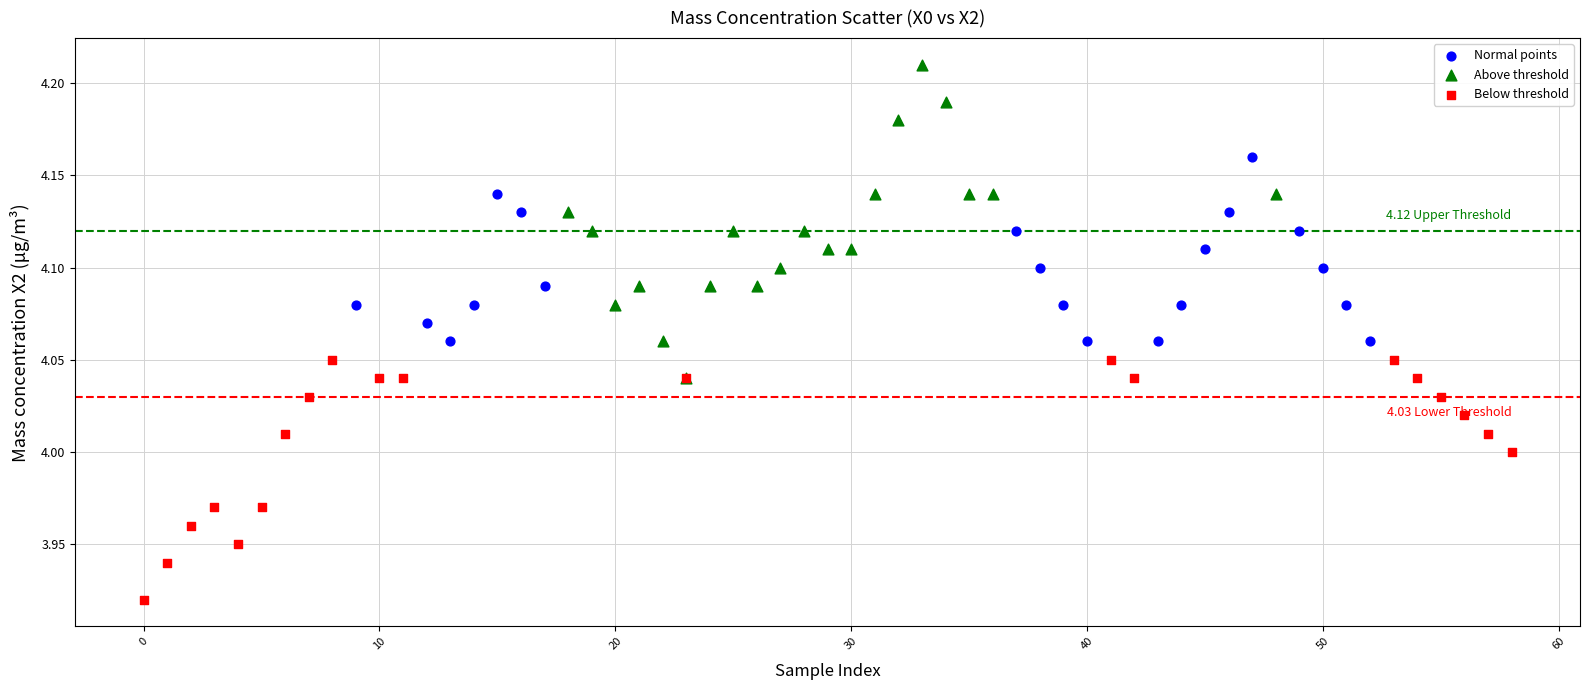

Which series reaches the minimum Y coordinate?

Below threshold